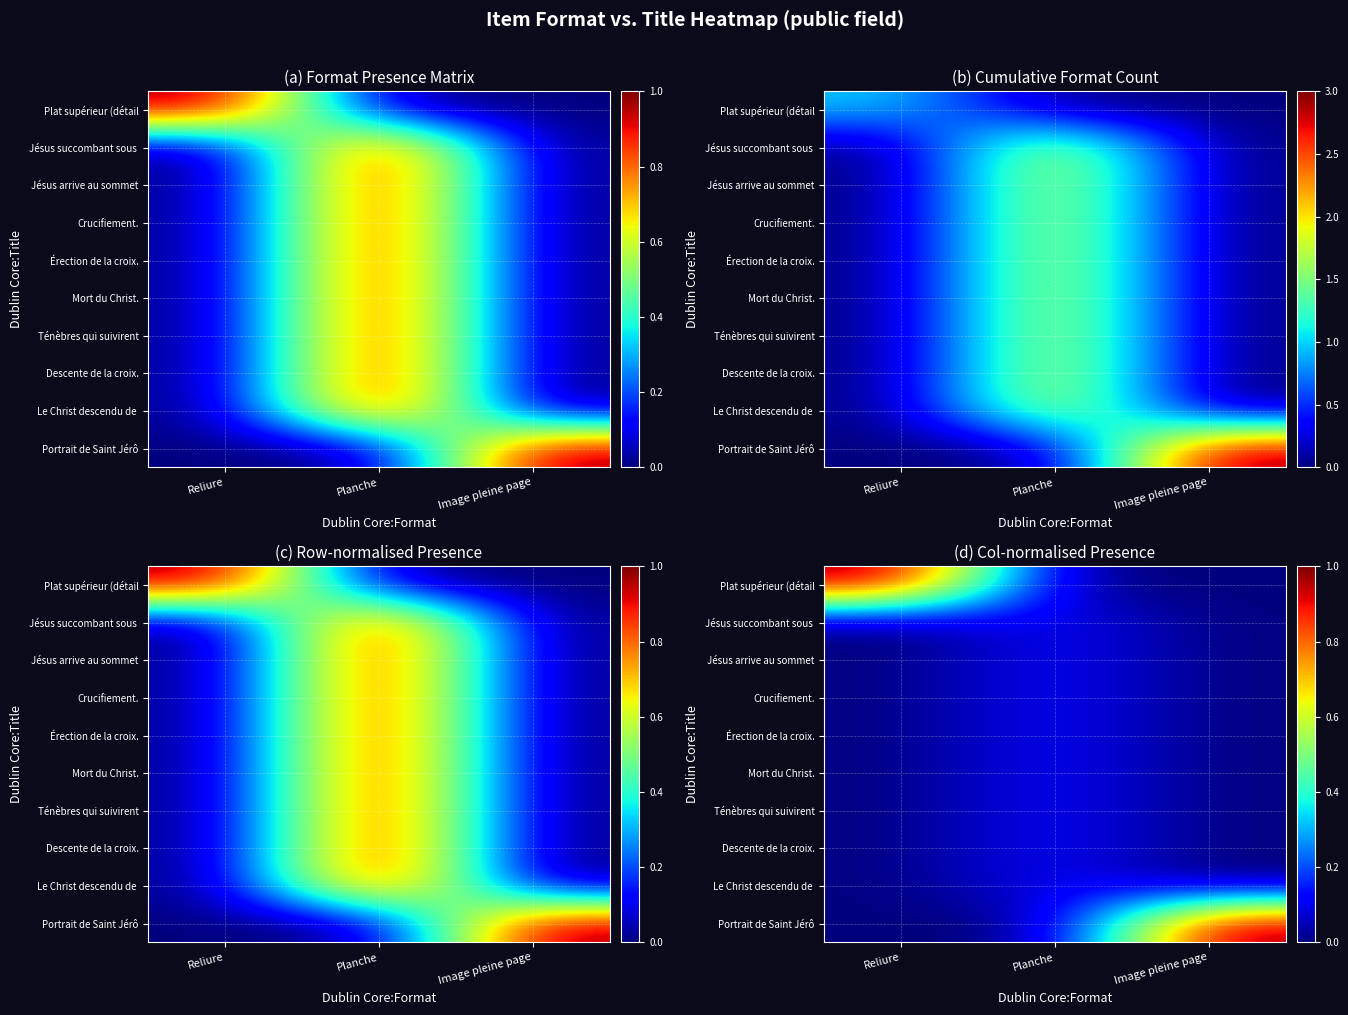

At which category does the chart reach its peak across all series?

Reliure